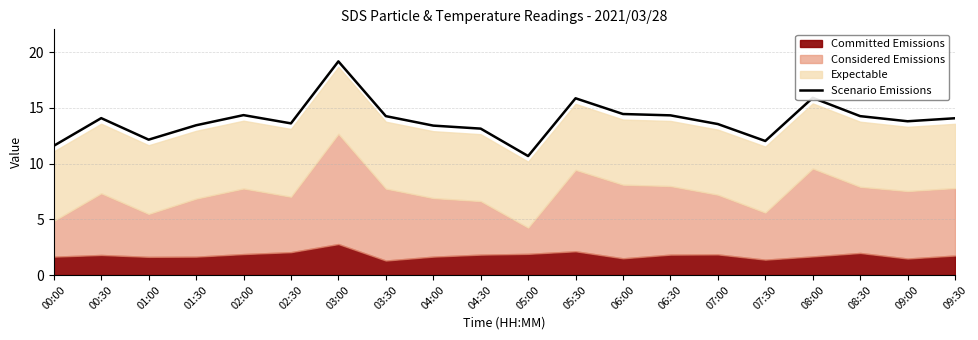

What is the difference between the maximum and second lowest values?

7.6